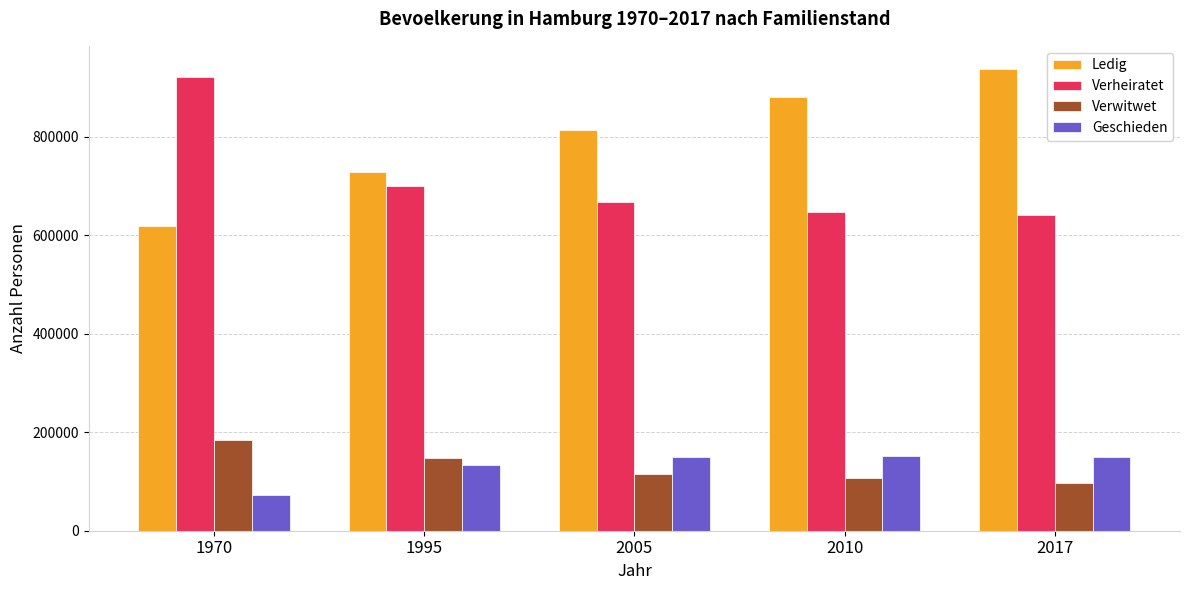

How many bars are there in total?

20